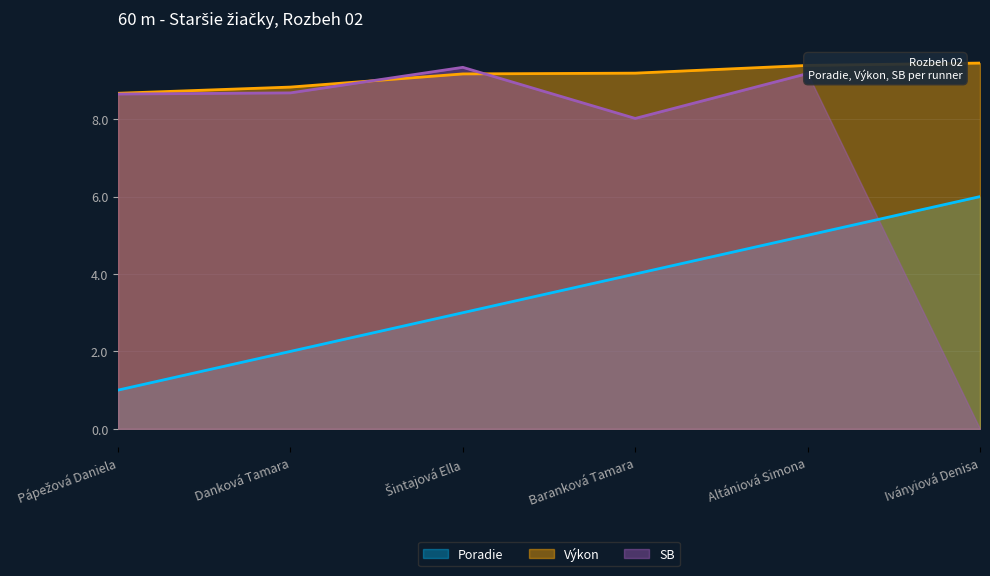

Is it true that Výkon equals 8.7 at Pápežová Daniela?

True